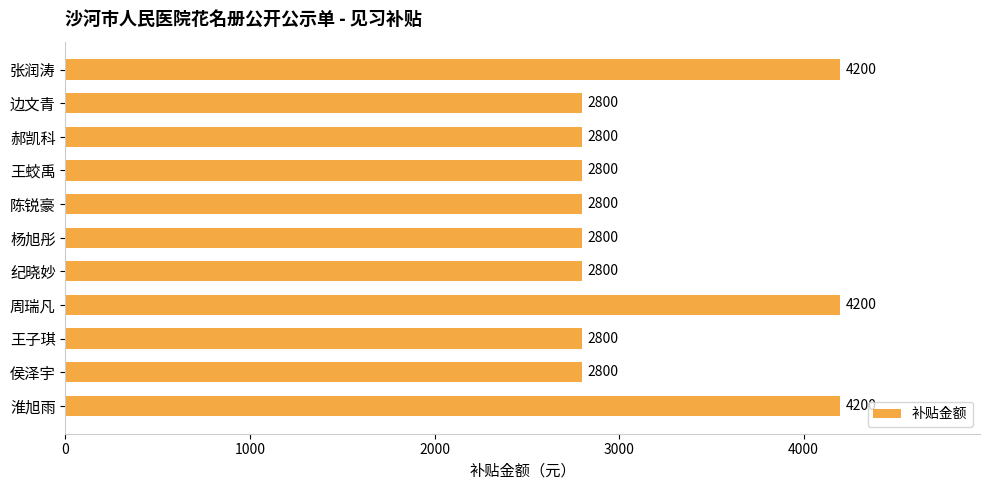

True or false: the data shows 1799 at 张润涛.

False